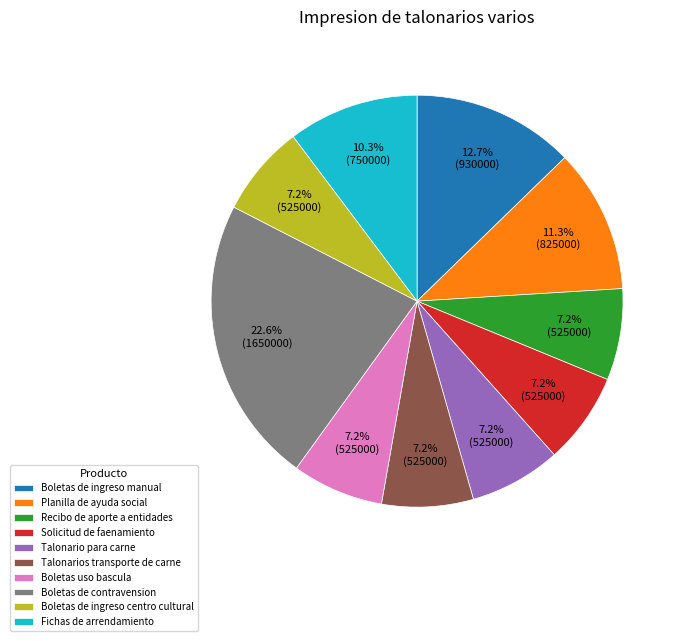

Is there a majority slice in this chart?

No